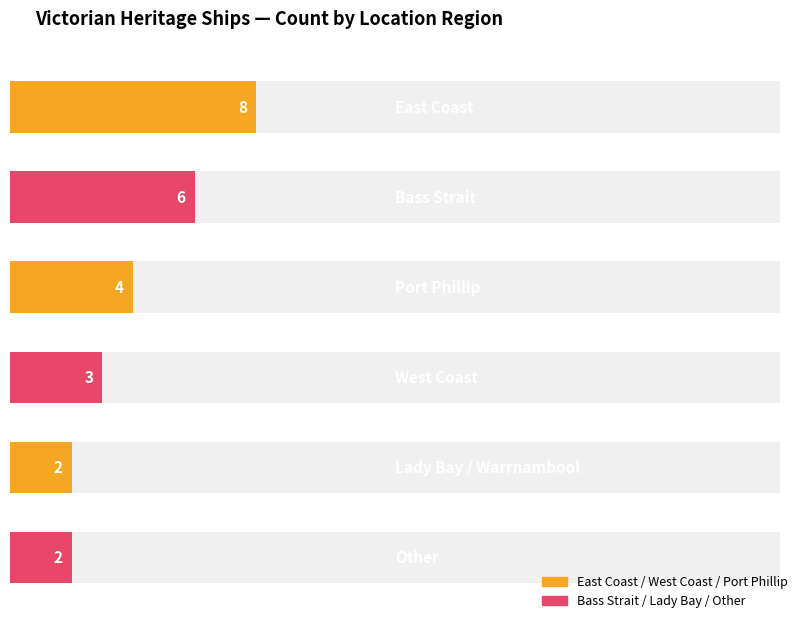

Where is the data nearest to the value 5?

Bass Strait